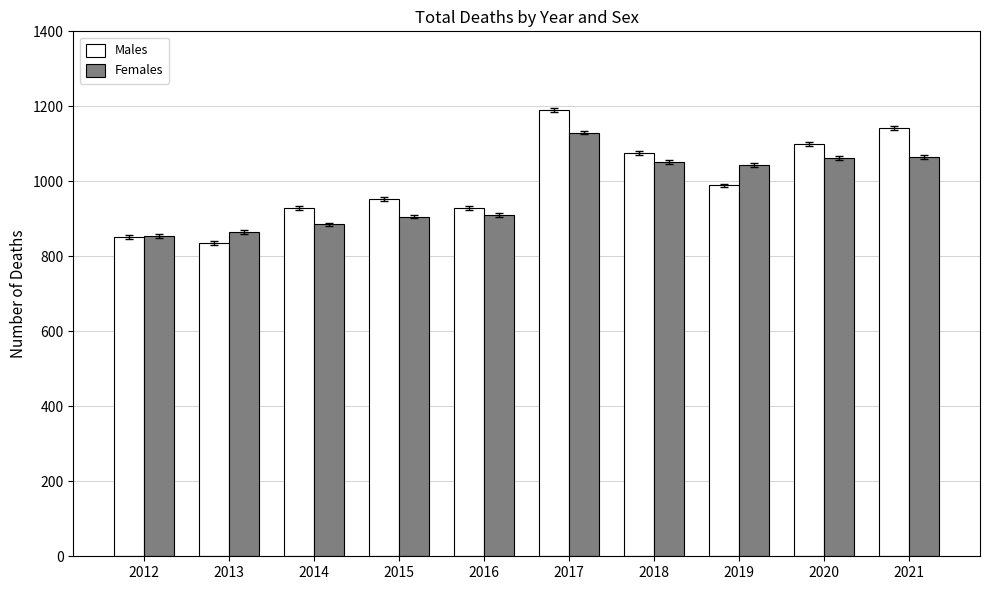

Read the Females value at 2021, to the nearest 50.

1050